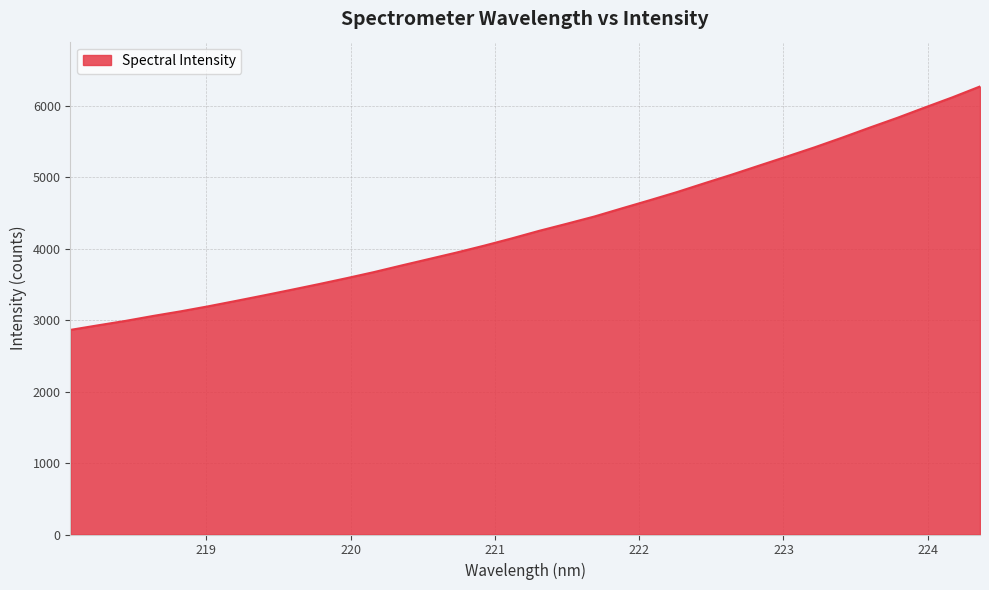

What is the difference between the maximum and minimum values?

3407.3